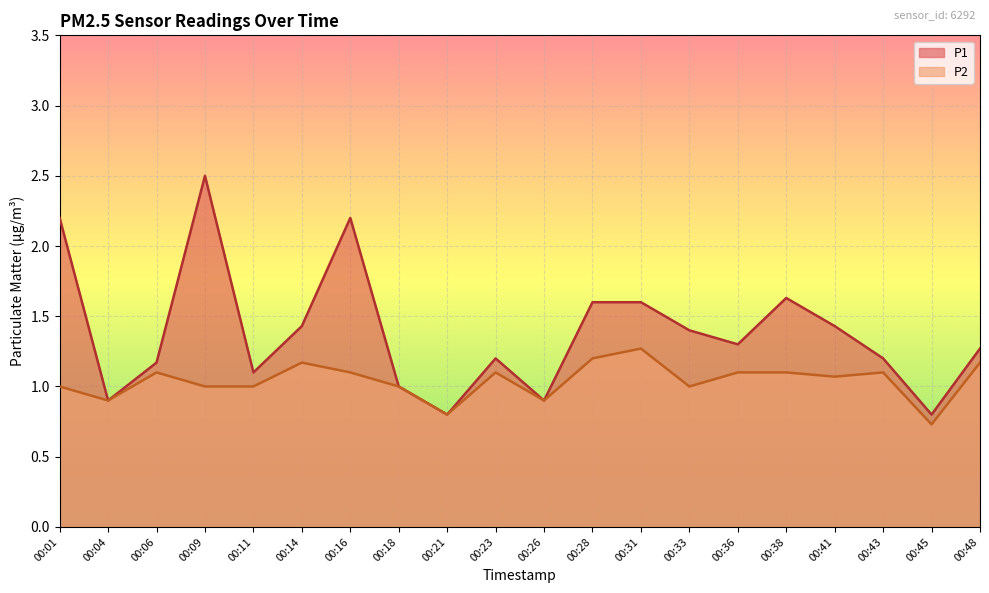

At which category is the sum across all series the highest?

00:09